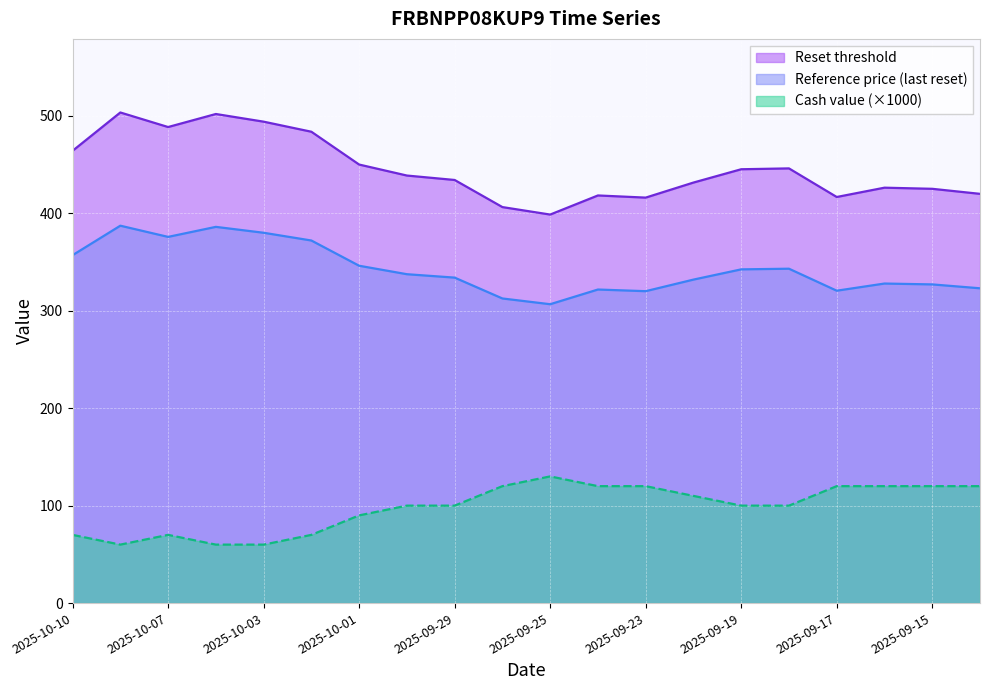

Which label corresponds to the largest value in the chart?

2025-10-08